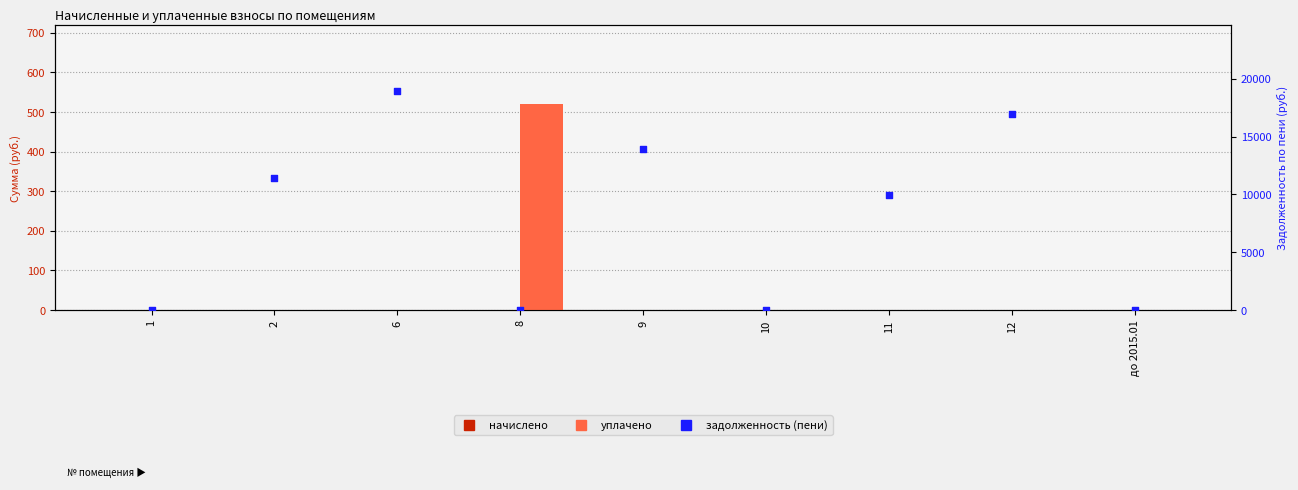

Which series contains the highest Y value?

задолженность (пени)